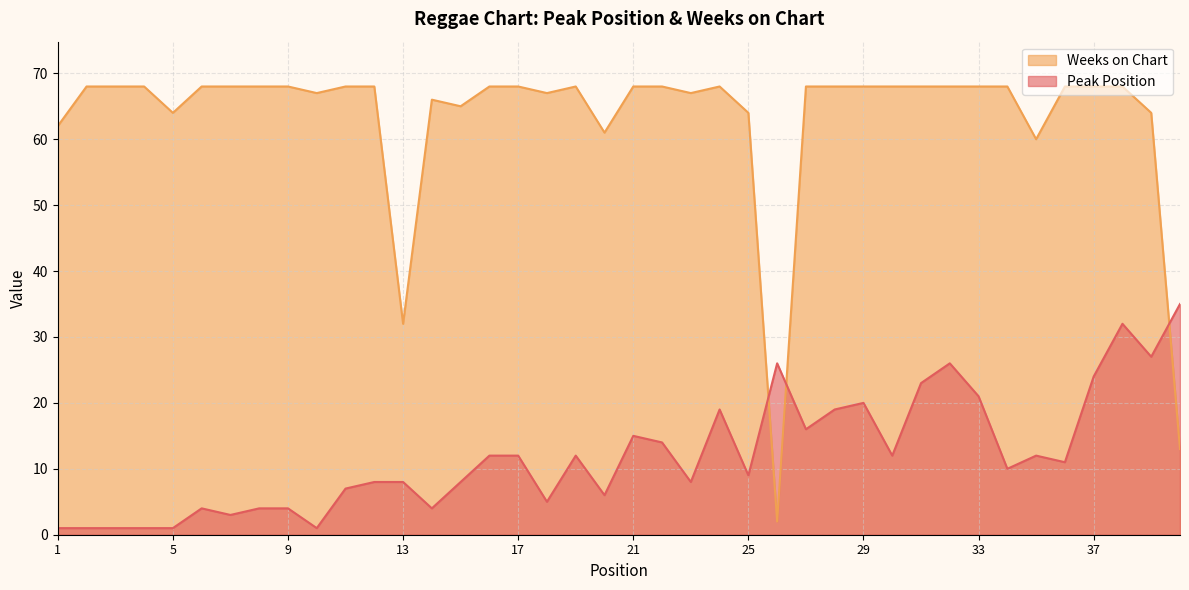

Reading left to right, transcribe all the data shown in this chart.

Peak Position: 1=1	2=1	3=1	4=1	5=1	6=4	7=3	8=4	9=4	10=1	11=7	12=8	13=8	14=4	15=8	16=12	17=12	18=5	19=12	20=6	21=15	22=14	23=8	24=19	25=9	26=26	27=16	28=19	29=20	30=12	31=23	32=26	33=21	34=10	35=12	36=11	37=24	38=32	39=27	40=35
Weeks on Chart: 1=62	2=68	3=68	4=68	5=64	6=68	7=68	8=68	9=68	10=67	11=68	12=68	13=32	14=66	15=65	16=68	17=68	18=67	19=68	20=61	21=68	22=68	23=67	24=68	25=64	26=2	27=68	28=68	29=68	30=68	31=68	32=68	33=68	34=68	35=60	36=68	37=68	38=68	39=64	40=13